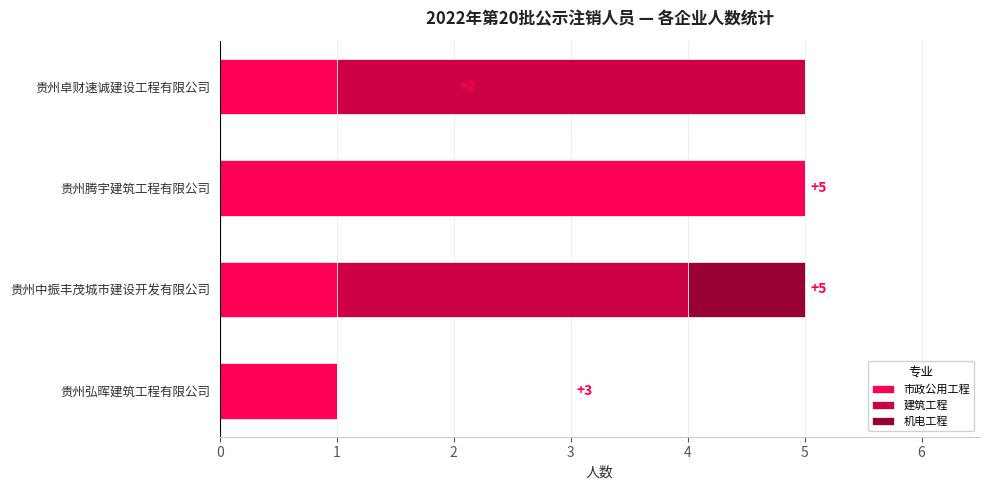

What is the highest value of the 市政公用工程 series?

5